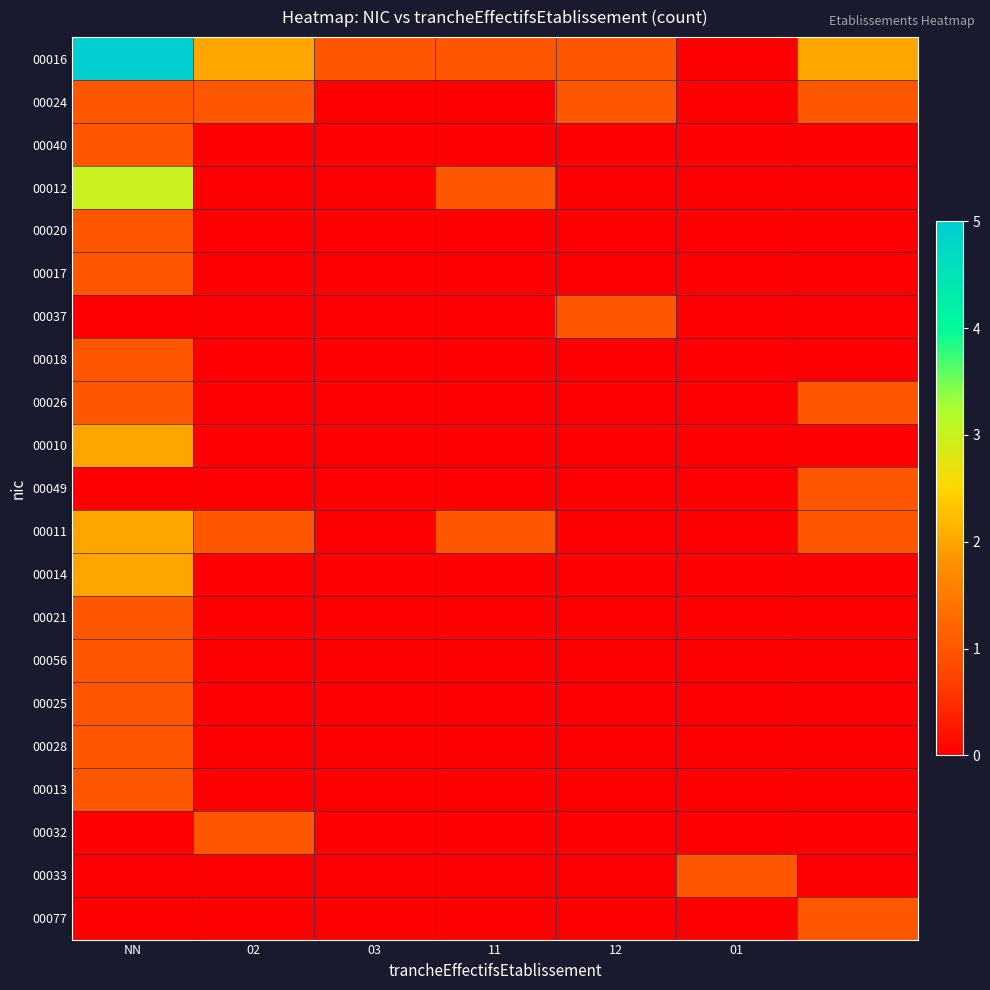

At which category is the sum across all series the highest?

NN